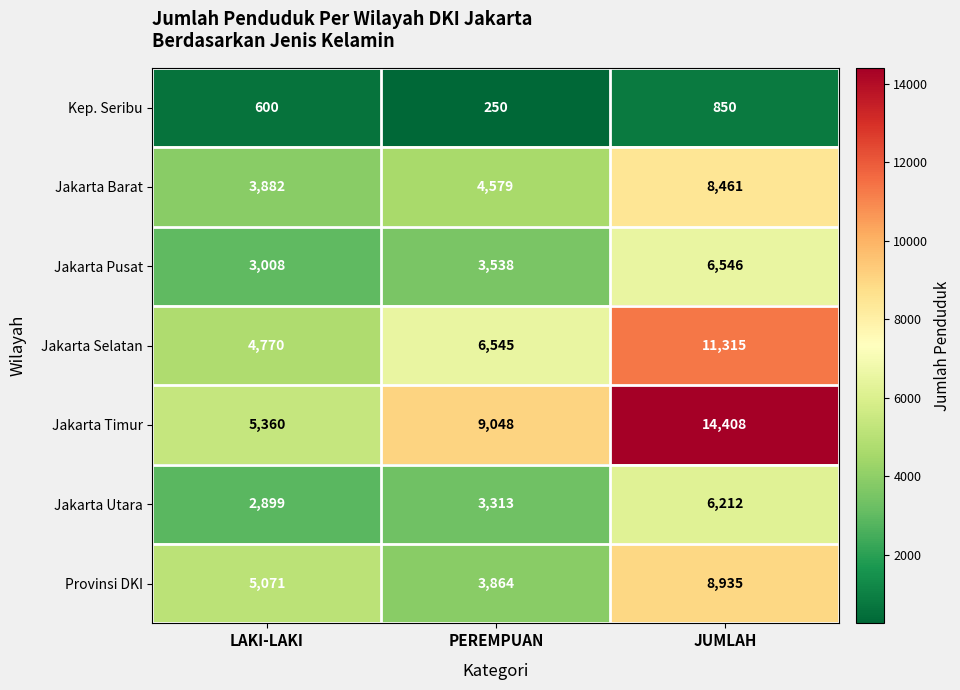

The value of Kep. Seribu at PEREMPUAN is 250. True or false?

True